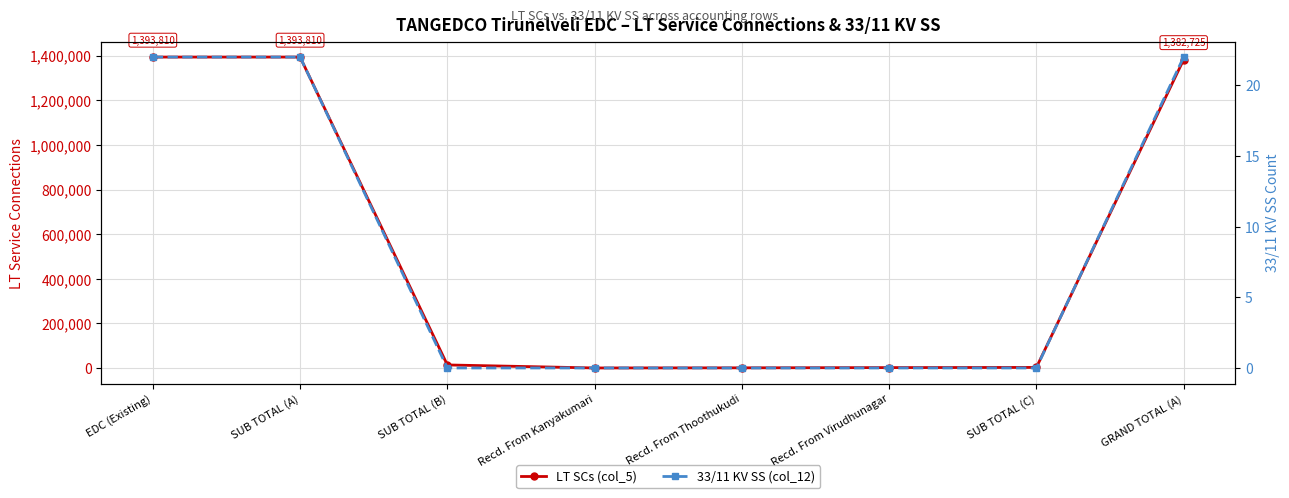

At how many categories does at least one series exceed 928570?

3